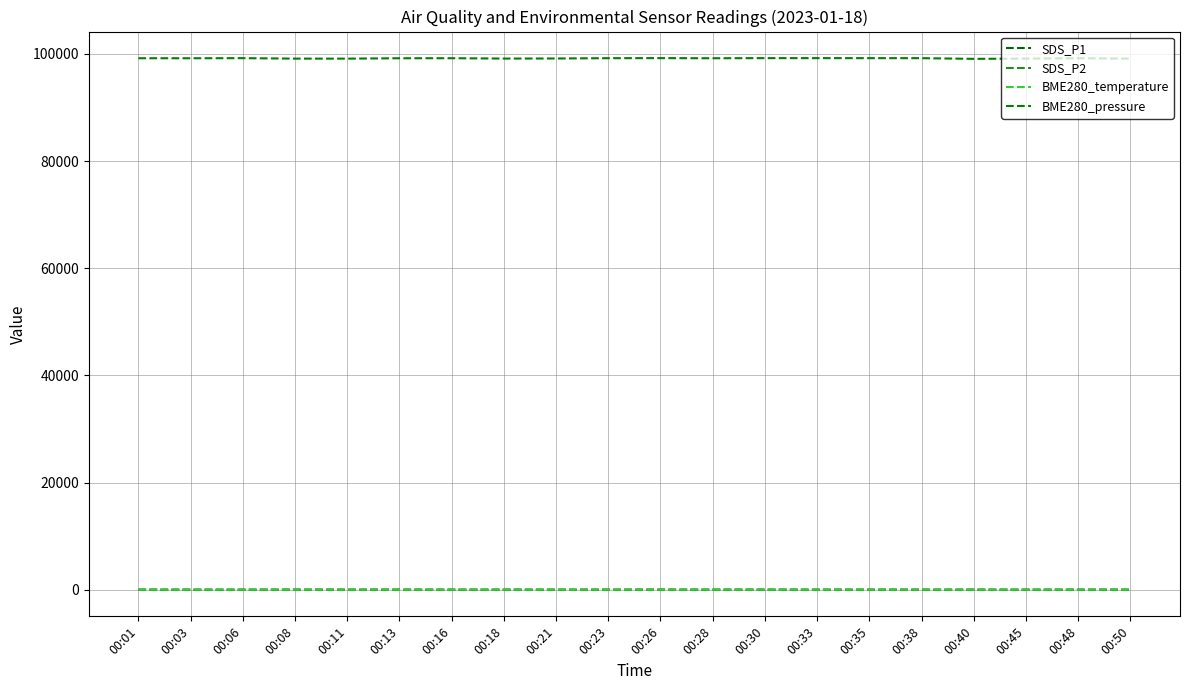

What is the difference between the maximum and second lowest values in the BME280_pressure series?

93.9